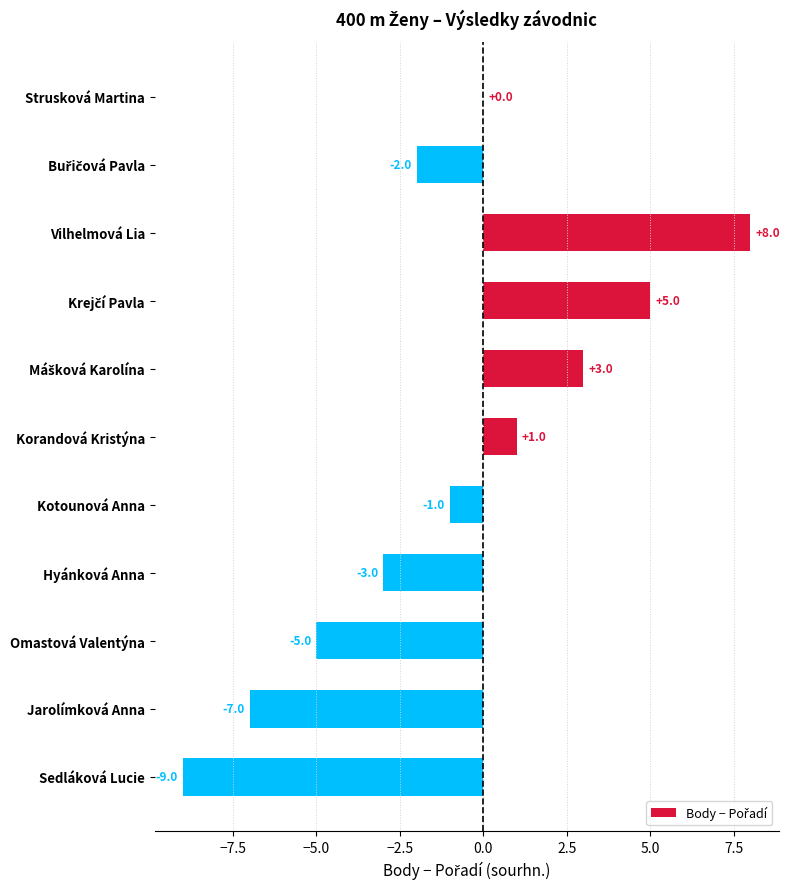

How many data points does each series have?

11